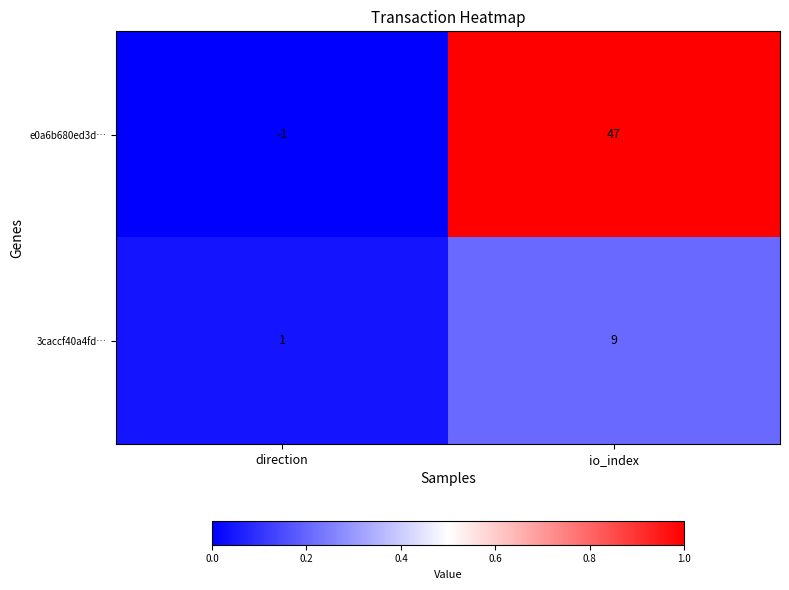

Rank the series by their average value, from lowest to highest.

3caccf40a4fd…, e0a6b680ed3d…